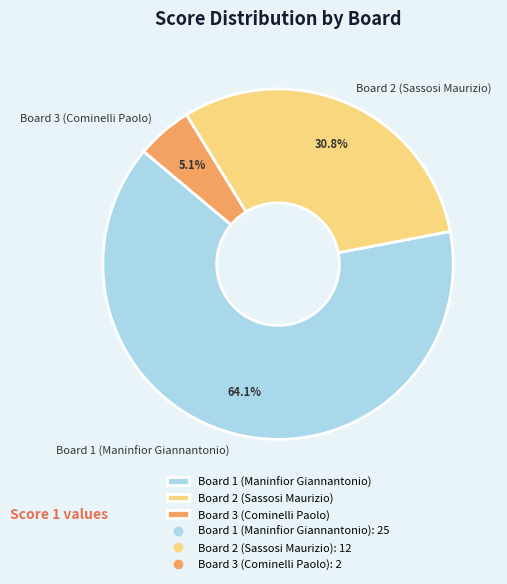

The Board 1 (Maninfior Giannantonio) slice represents 54% of the pie. True or false?

False